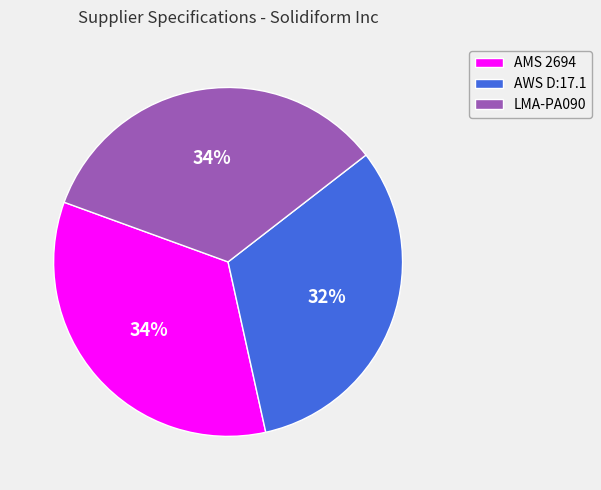

Which slice is the smallest?

AWS D:17.1